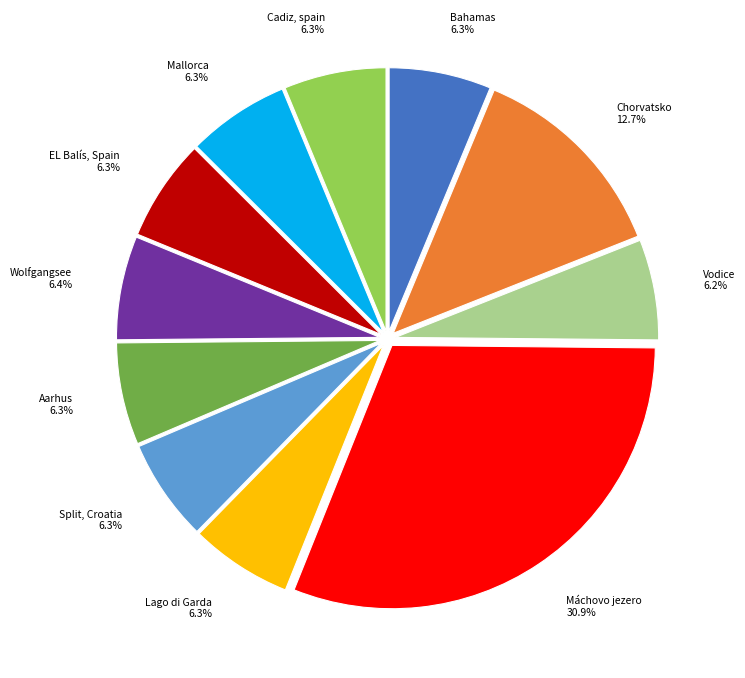

Does any single category account for the majority?

No